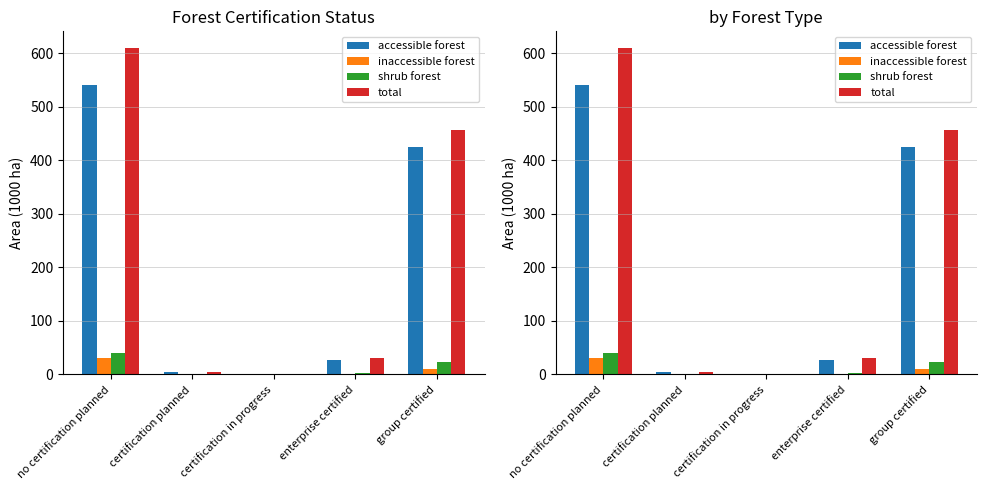

How many bars are there in each group?

4